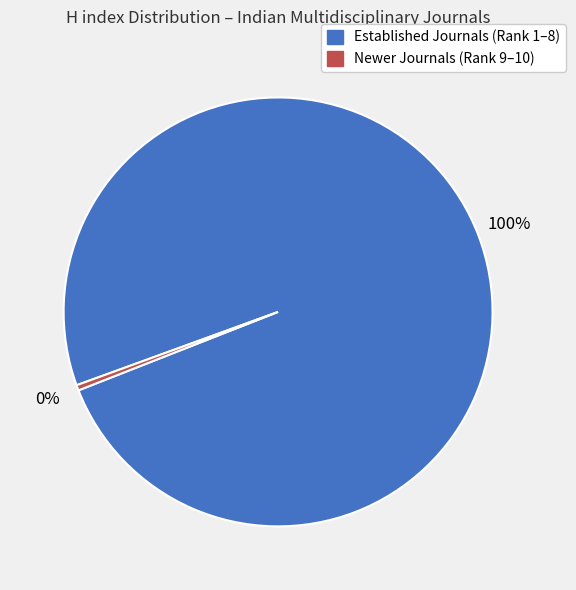

What is the smallest slice in the pie chart?

Newer Journals (Rank 9–10)